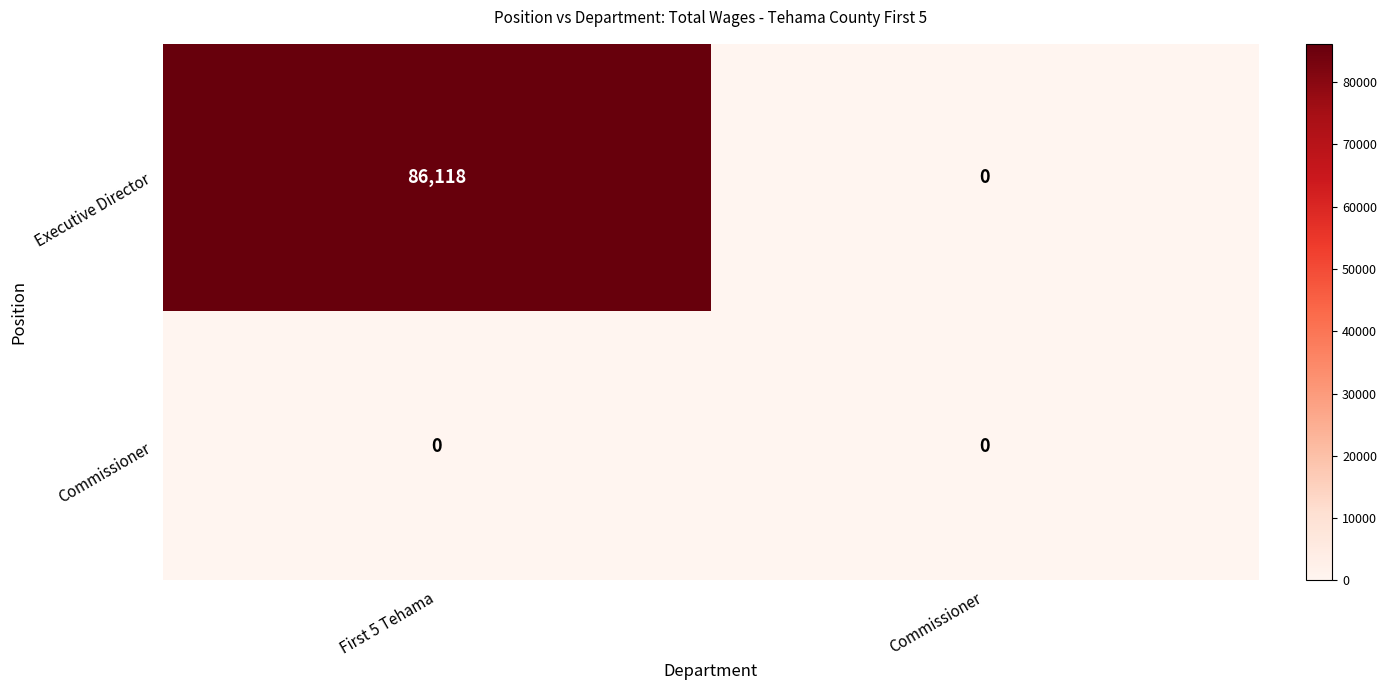

What is the spread (max minus min) of values at First 5 Tehama?

86118